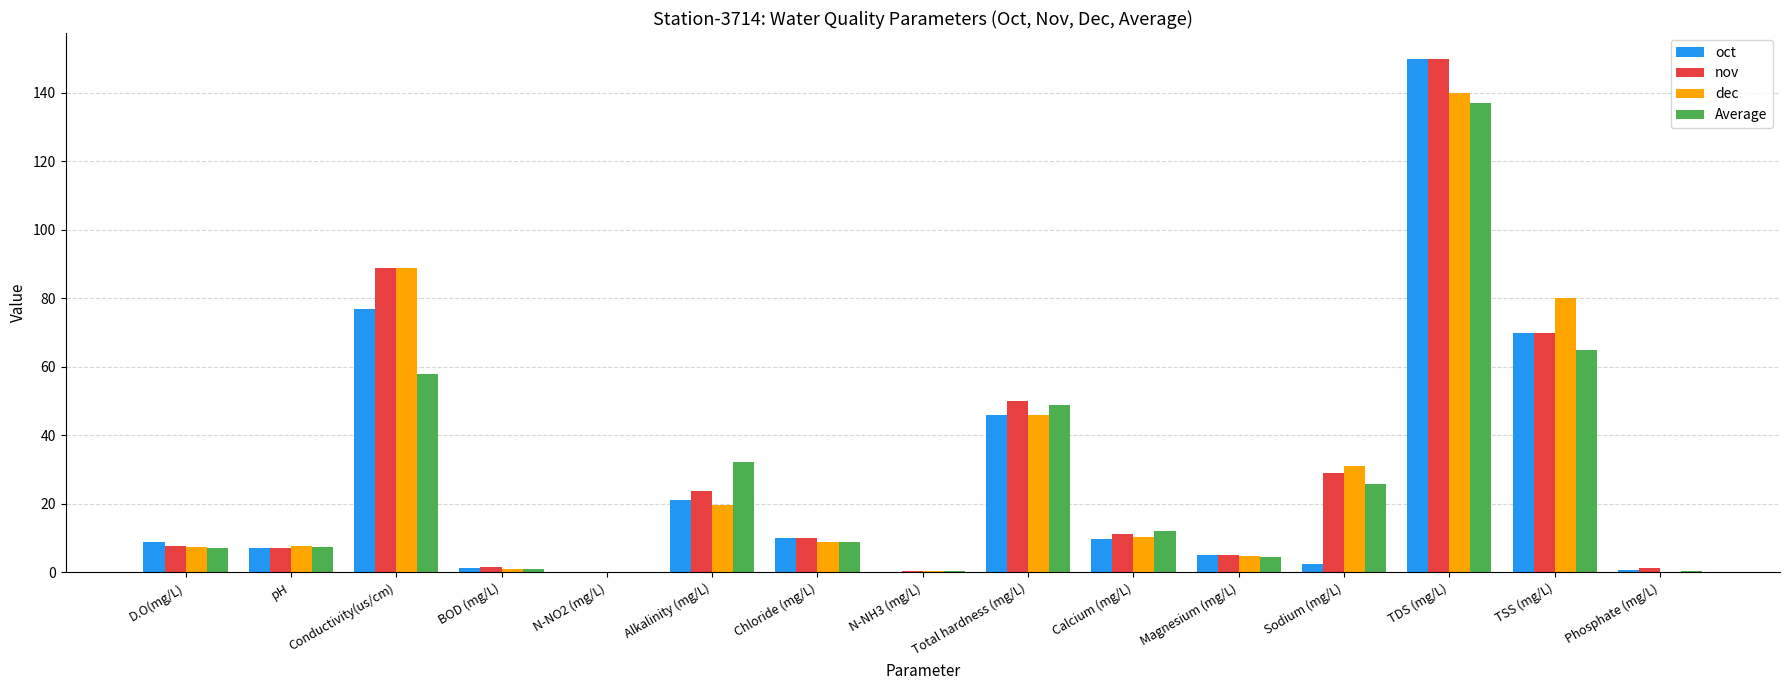

What is the approximate value of oct at Alkalinity (mg/L)?

21.2